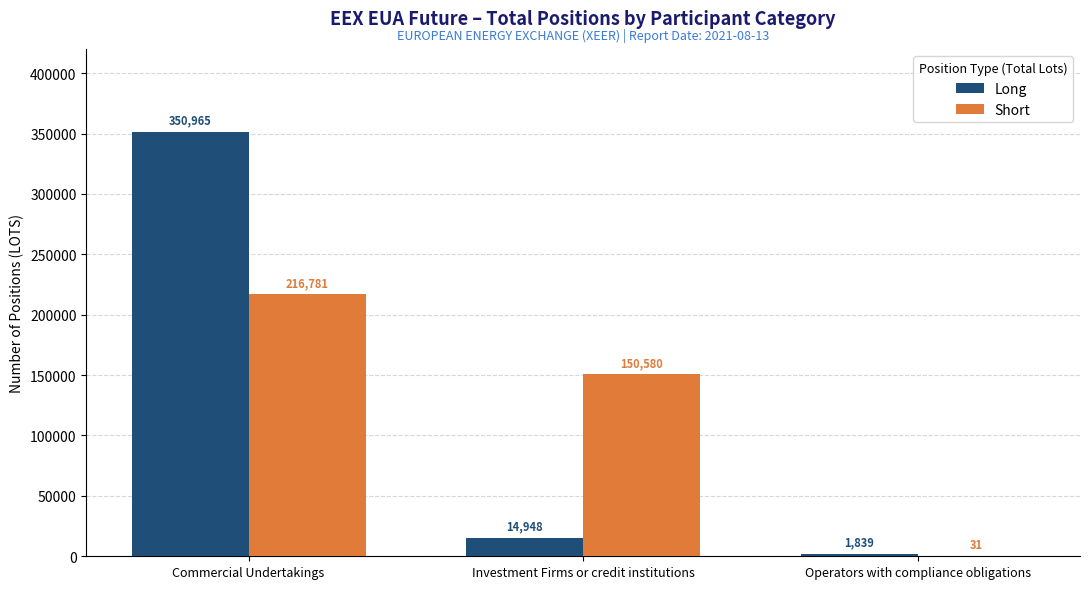

What is the sum of the Short values at Investment Firms or credit institutions and Operators with compliance obligations?

150611.0